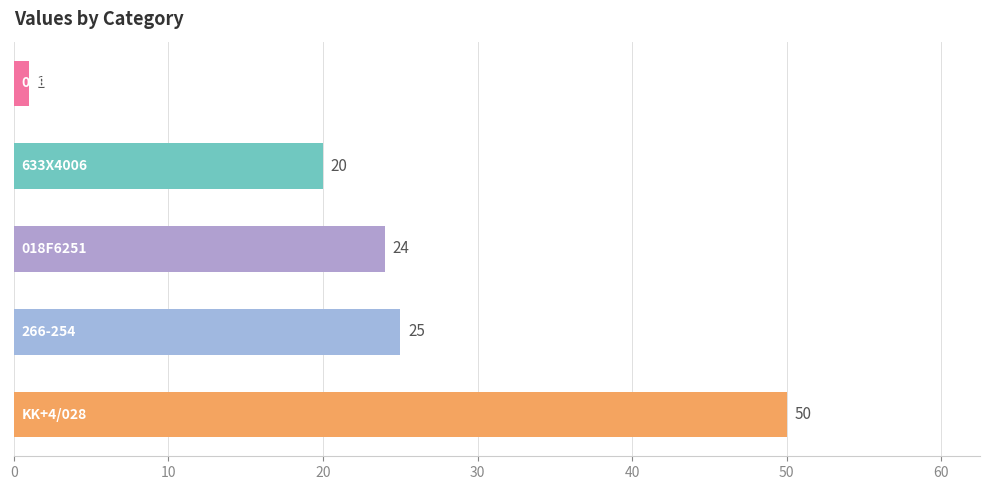

What is the sum of all values?

120